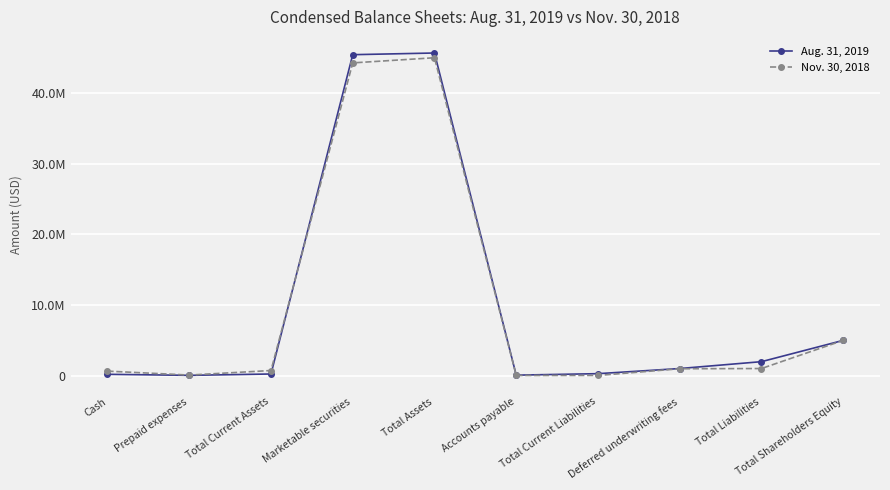

What is the sum of all Aug. 31, 2019 values?

100002388